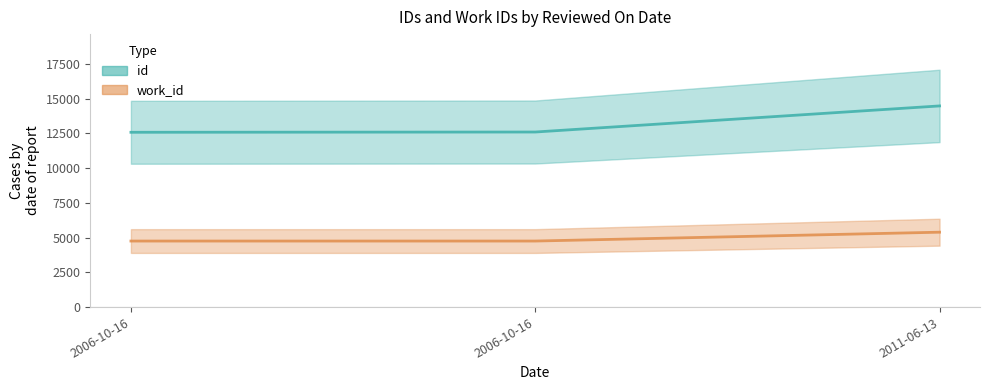

The id series shows 25915 at 2011-06-13. True or false?

False